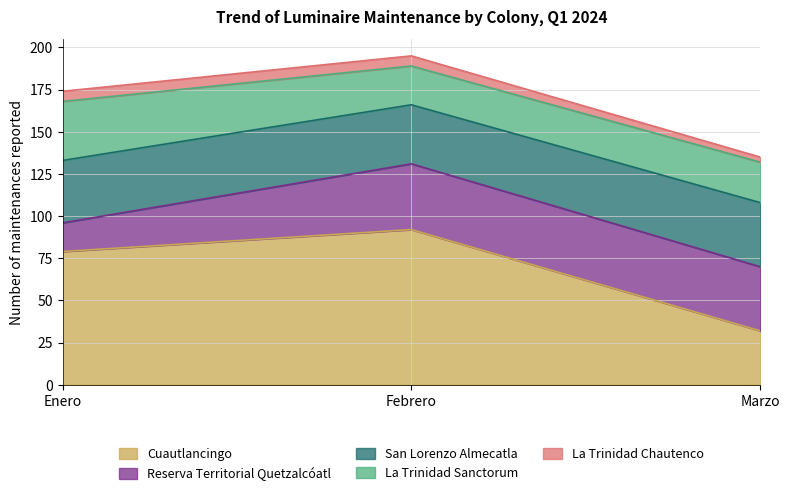

How many data points in La Trinidad Sanctorum are above 24?

1